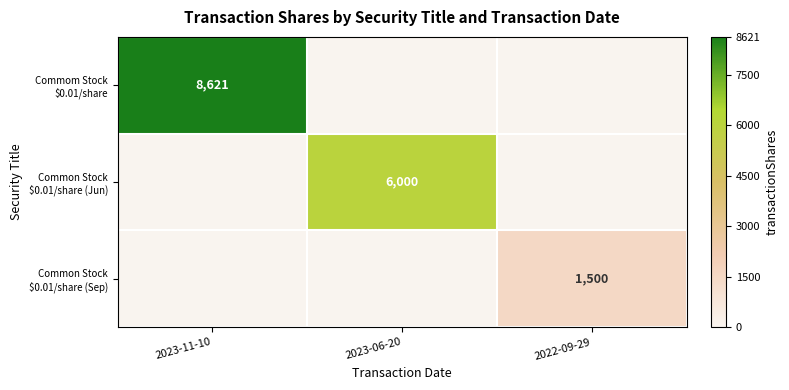

At which label is Common Stock $0.01/share (Sep) closest to 750?

2023-11-10